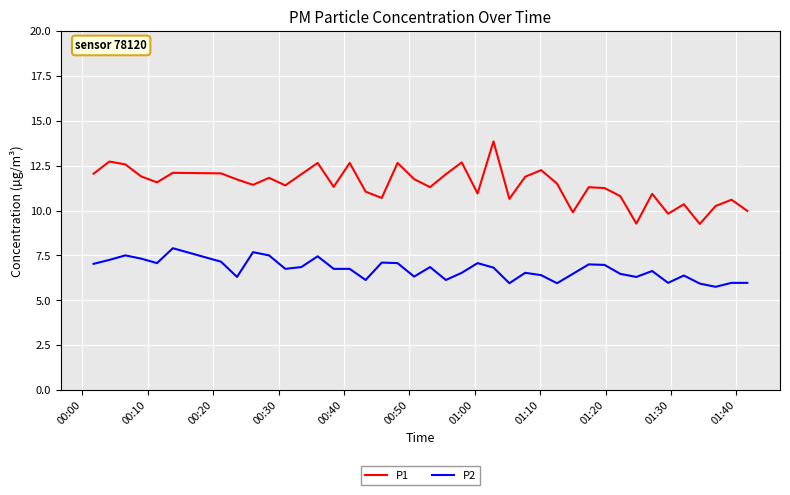

What are all the series names shown in the legend?

P1, P2